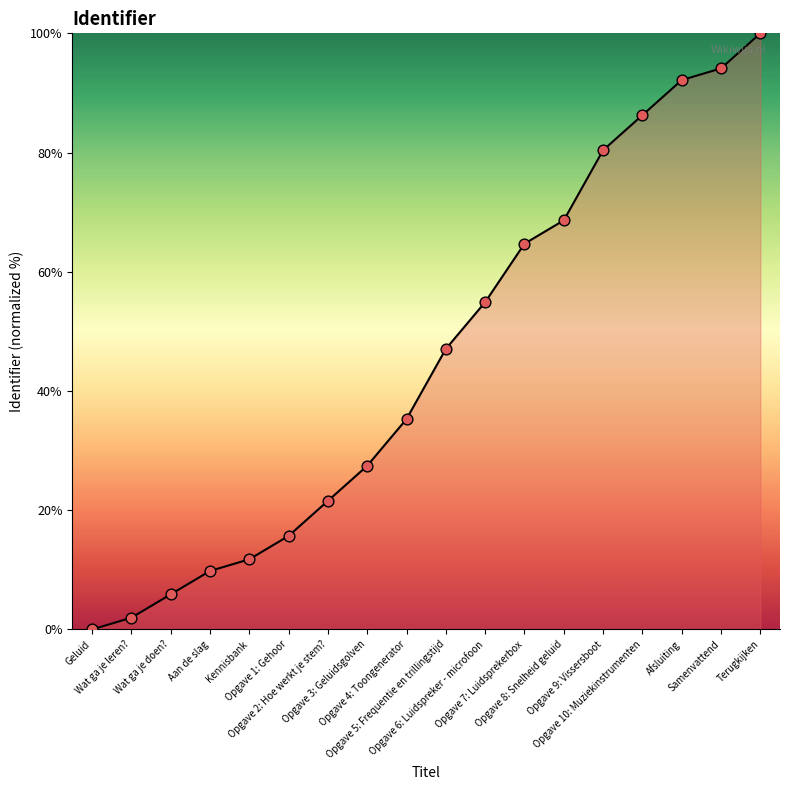

Which has a higher value, Opgave 8: Snelheid geluid or Geluid?

Opgave 8: Snelheid geluid